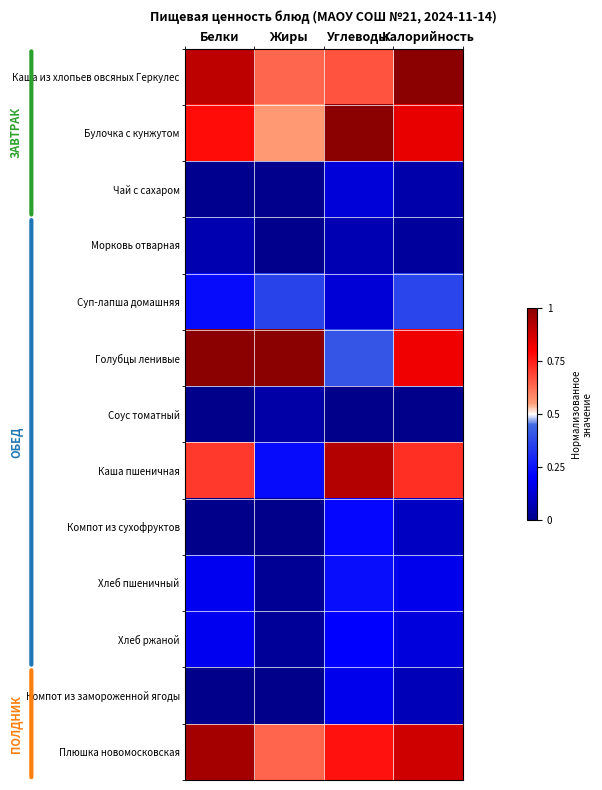

Rank the series at Жиры from lowest to highest value.

Компот из сухофруктов, Компот из замороженной ягоды, Чай с сахаром, Морковь отварная, Хлеб пшеничный, Хлеб ржаной, Соус томатный, Каша пшеничная, Суп-лапша домашняя, Булочка с кунжутом, Каша из хлопьев овсяных Геркулес, Плюшка новомосковская, Голубцы ленивые